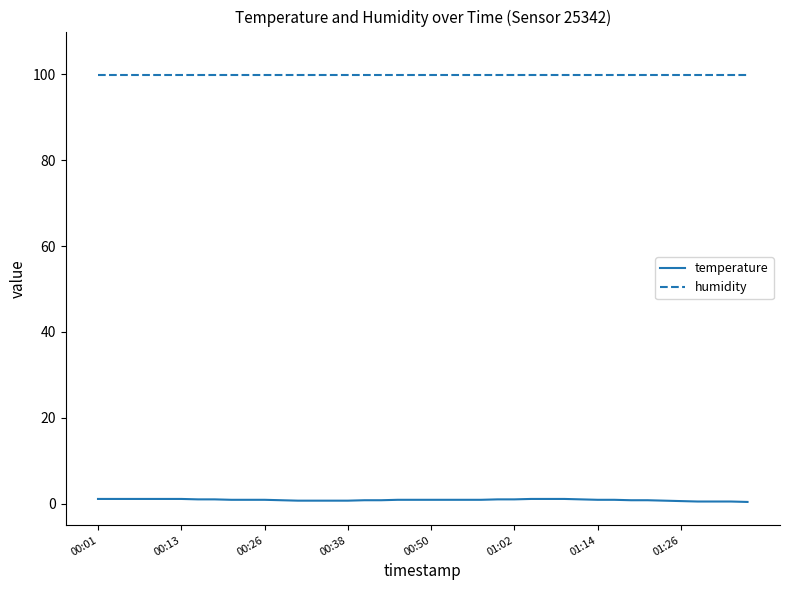

True or false: humidity and temperature cross at least once.

False